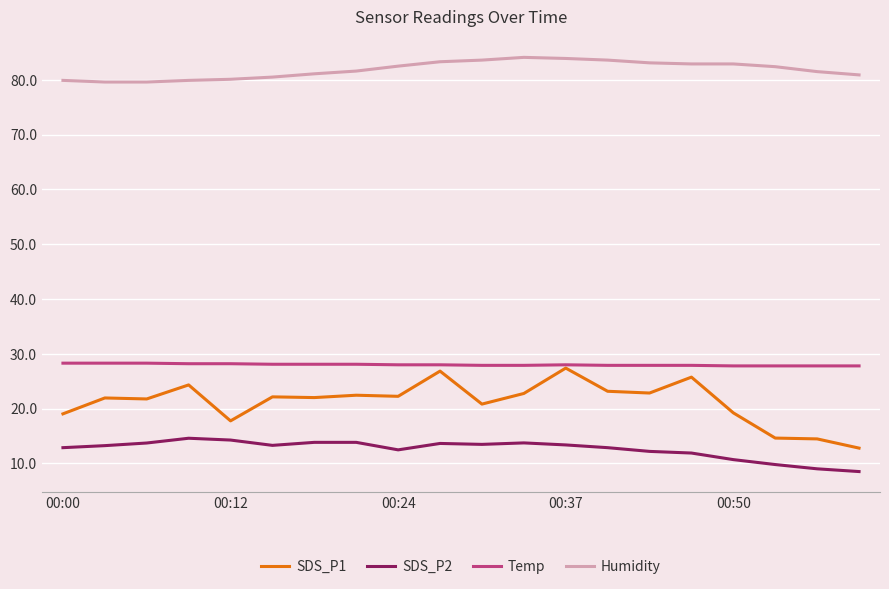

True or false: SDS_P2 and Temp cross at least once.

False